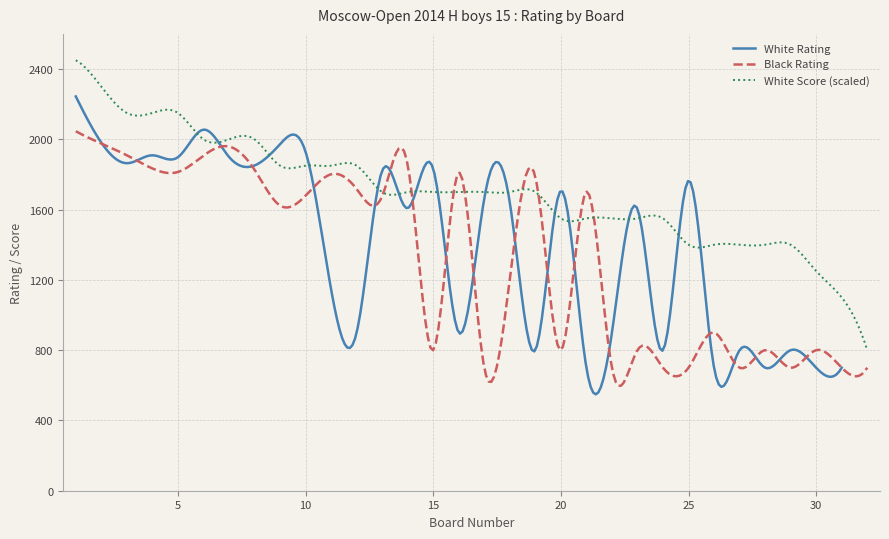

How many intersections are there between White Rating and Black Rating?

19